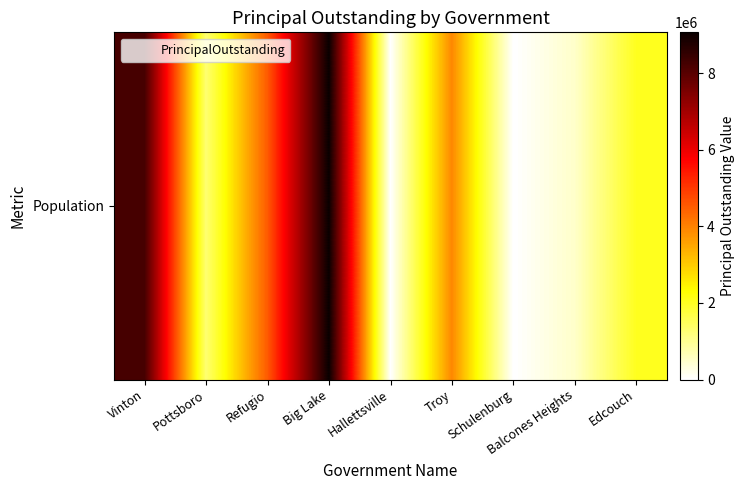

Is it true that the value at Hallettsville is 4913159.3?

False